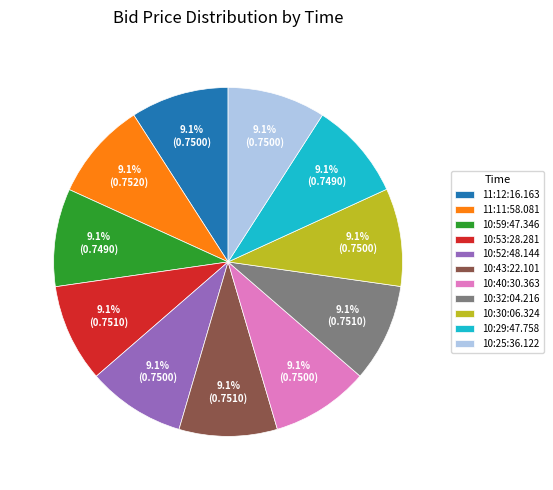

Does any single category account for the majority?

No